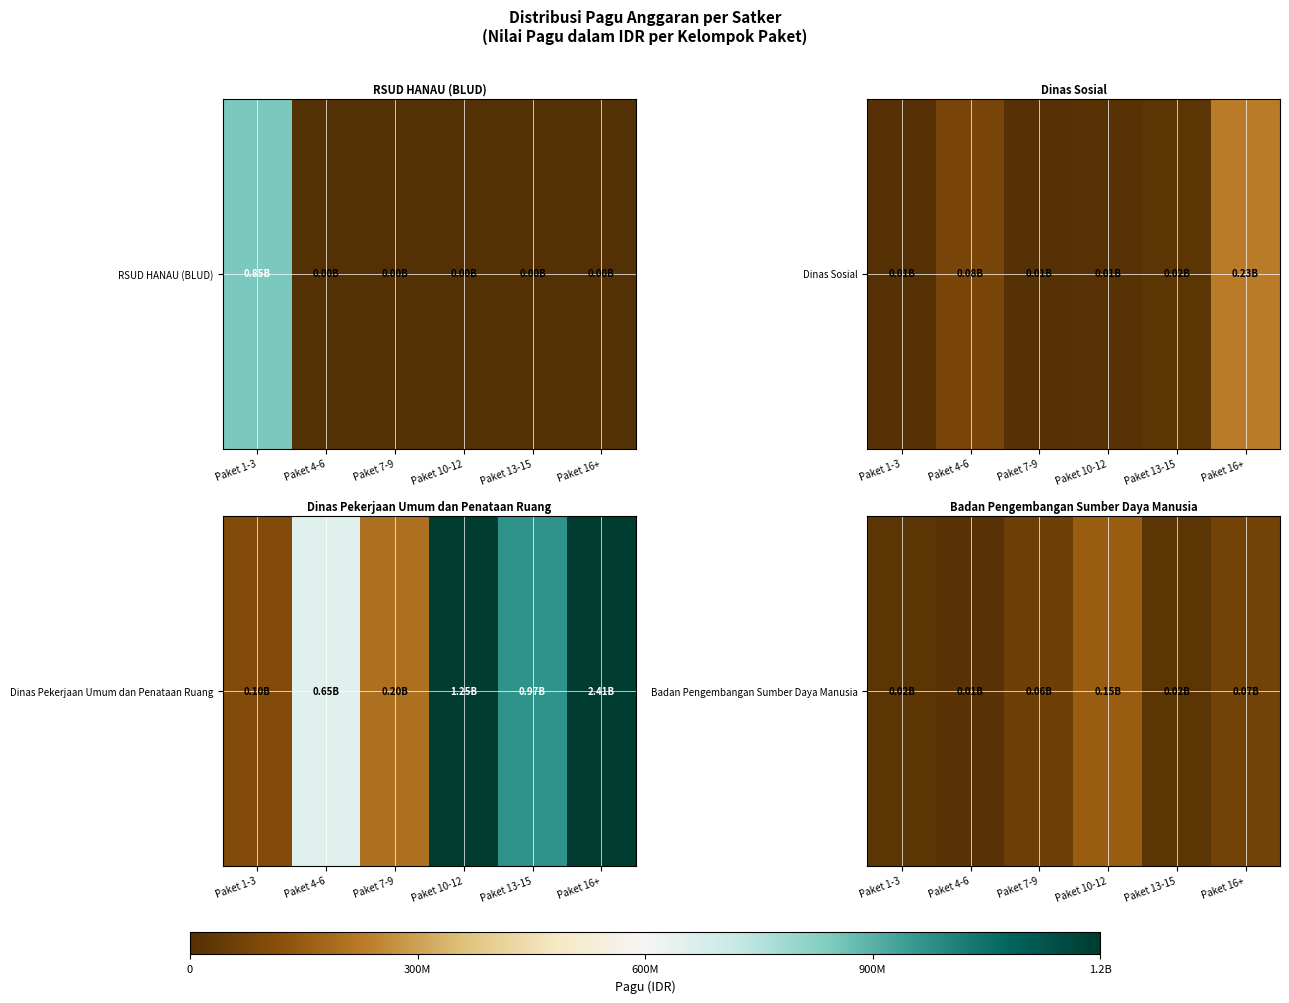

At which label does the data first exceed 56437383?

Paket 10-12